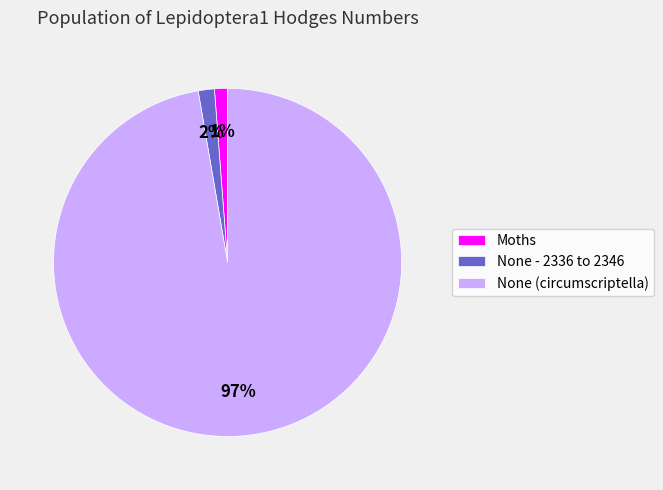

Combined, do None - 2336 to 2346 and Moths account for over 50%?

No